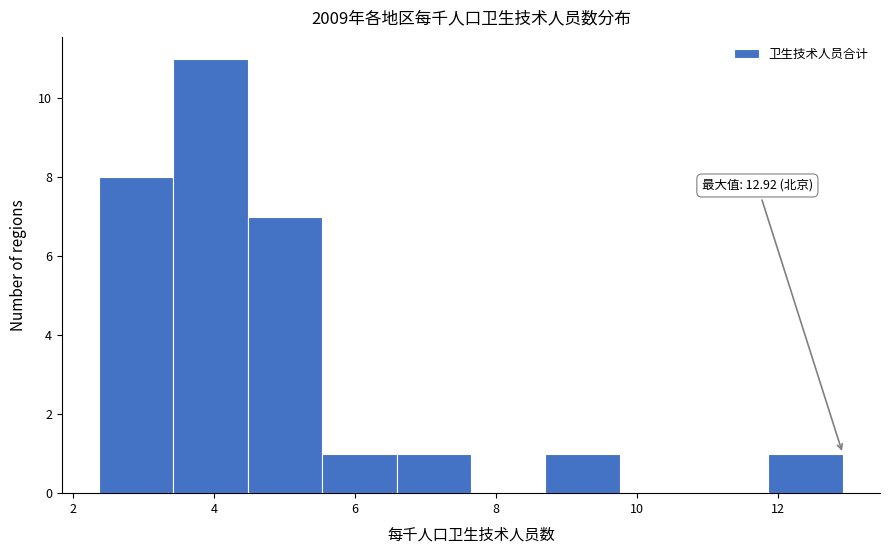

Which range on the x-axis has the tallest bar?

3.4 to 4.4